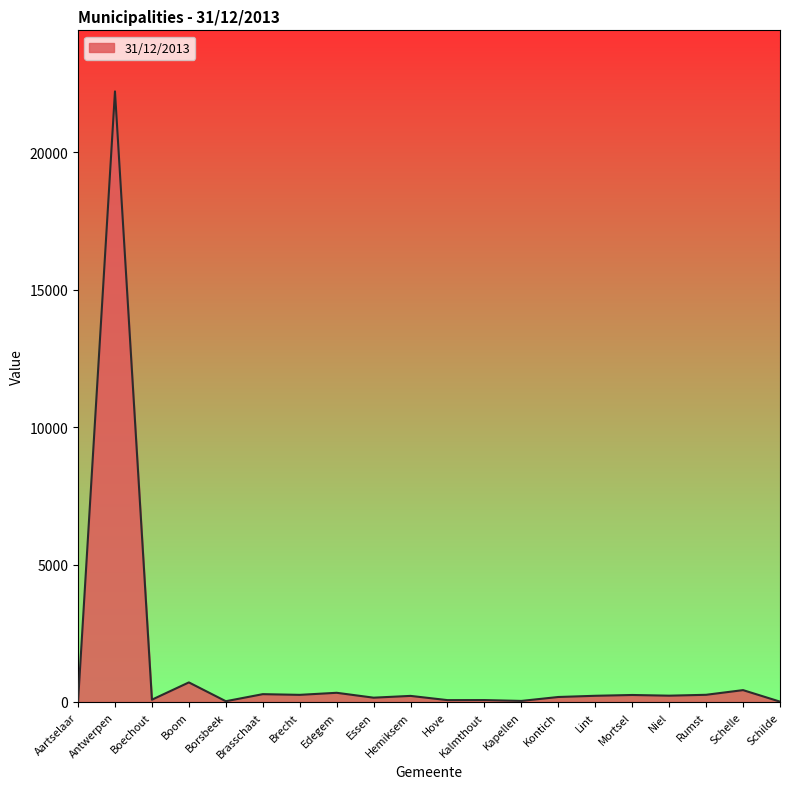

What is the greatest value displayed?

22224